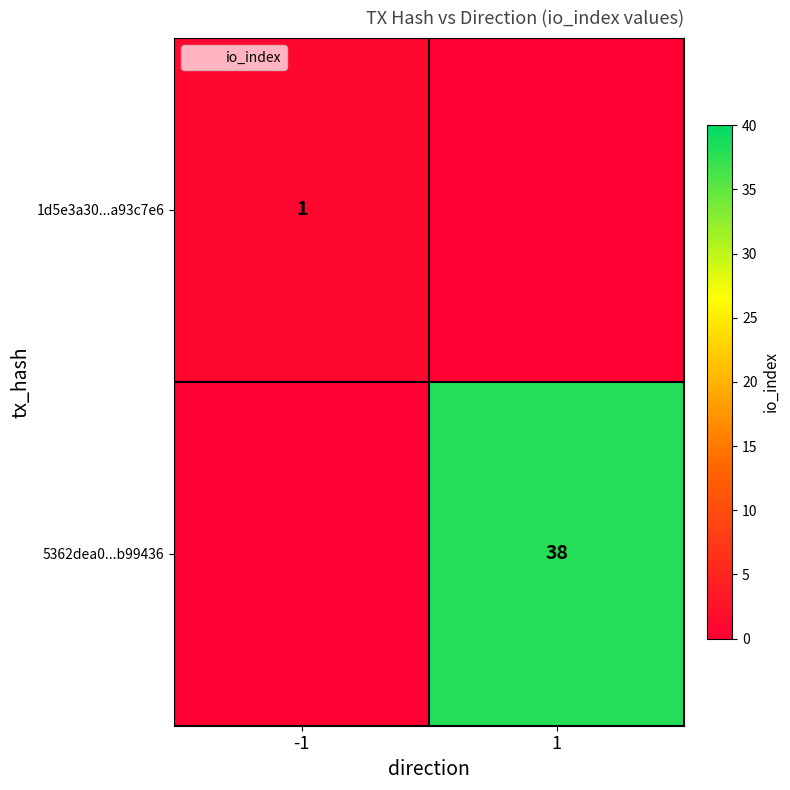

The value of 1d5e3a30...a93c7e6 at -1 is 1. True or false?

True